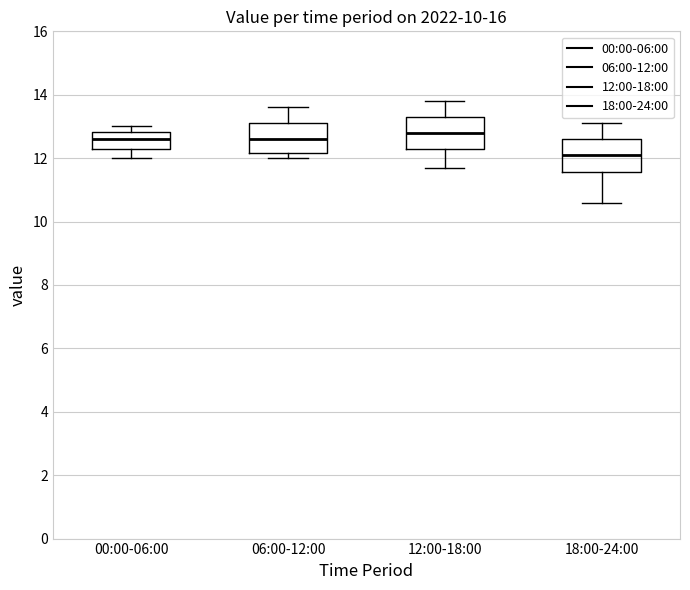

Reading left to right, transcribe this box plot: for each box, give where its median line is, the range the box spans, and where its two whiskers end, as read against the y-axis. The values are not printed on the chart, so give them approximately, as read against the axis.

00:00-06:00: median 12.6, box 12.4 to 12.8, whiskers 12.0 to 13.0
06:00-12:00: median 12.6, box 12.2 to 13.2, whiskers 12.0 to 13.6
12:00-18:00: median 12.8, box 12.4 to 13.4, whiskers 11.8 to 13.8
18:00-24:00: median 12.2, box 11.6 to 12.6, whiskers 10.6 to 13.2